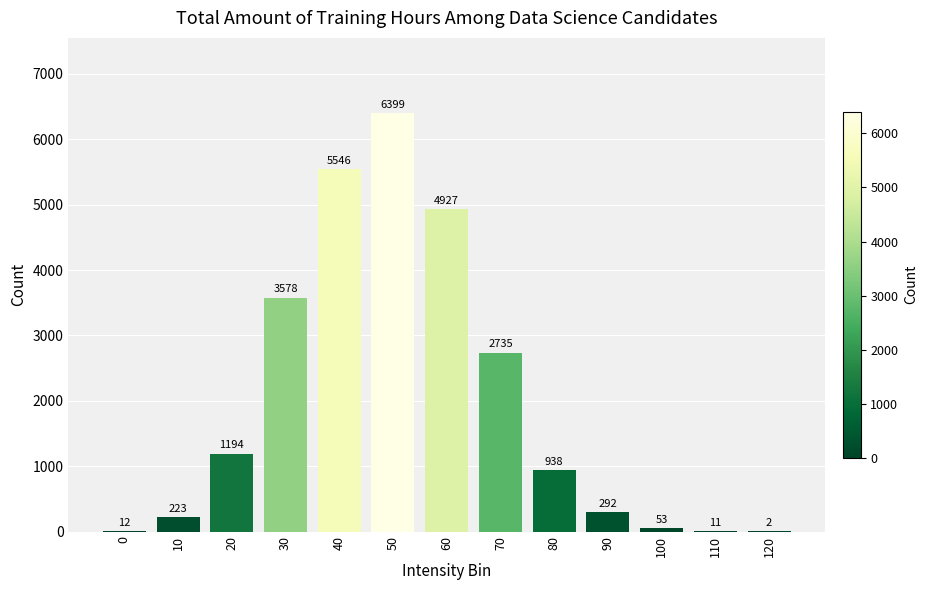

Reading right to left, transcribe all the data shown in this chart.

120=2	110=11	100=53	90=292	80=938	70=2735	60=4927	50=6399	40=5546	30=3578	20=1194	10=223	0=12